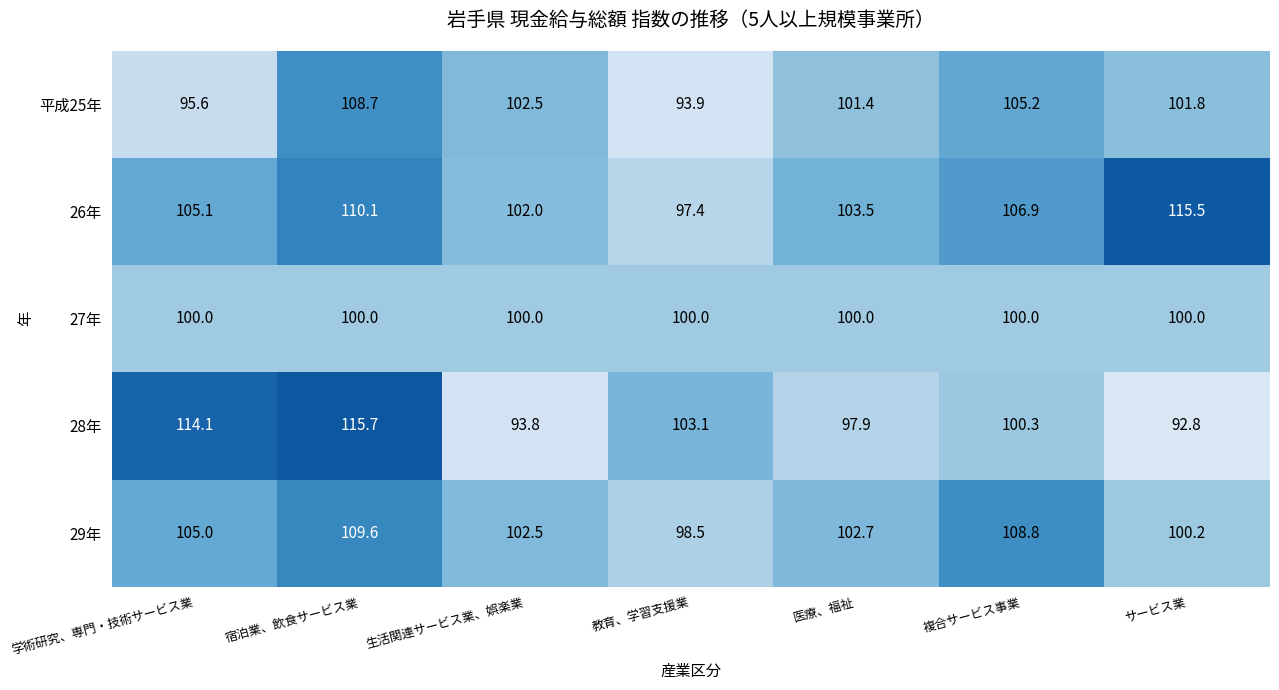

Rank the series at 宿泊業、飲食サービス業 from highest to lowest value.

28年, 26年, 29年, 平成25年, 27年